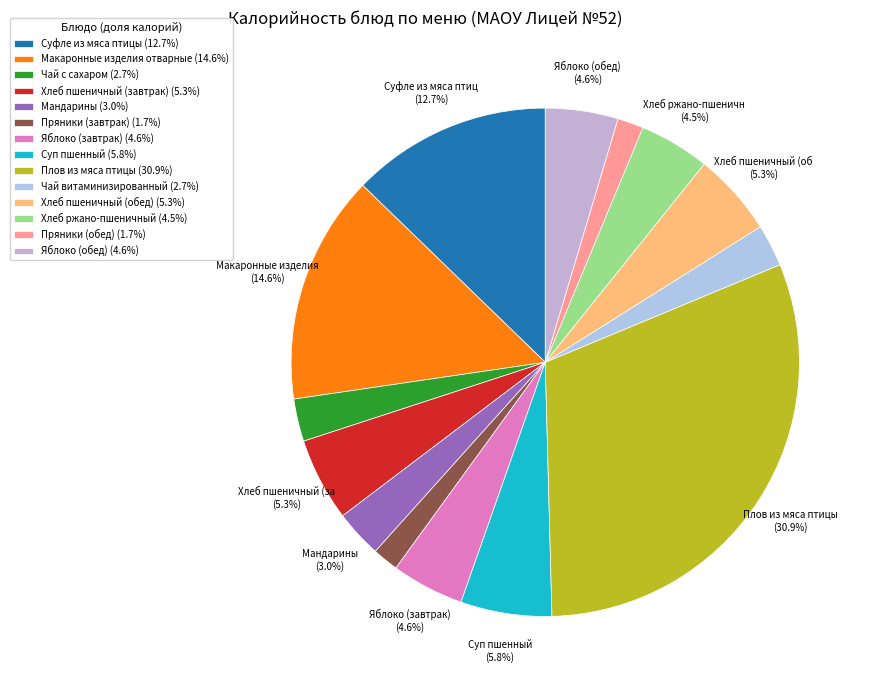

What percentage is NOT represented by Плов из мяса птицы?

69.1%